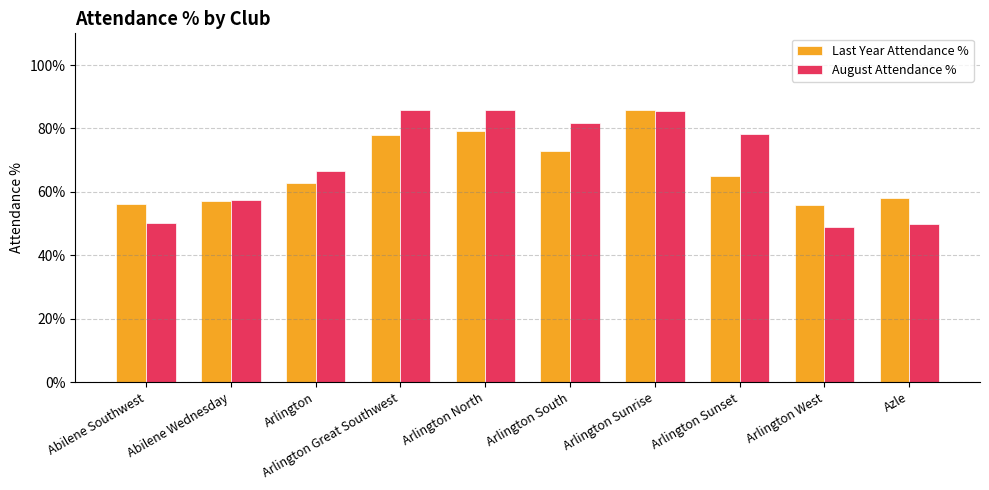

Does the chart contain stacked bars?

No